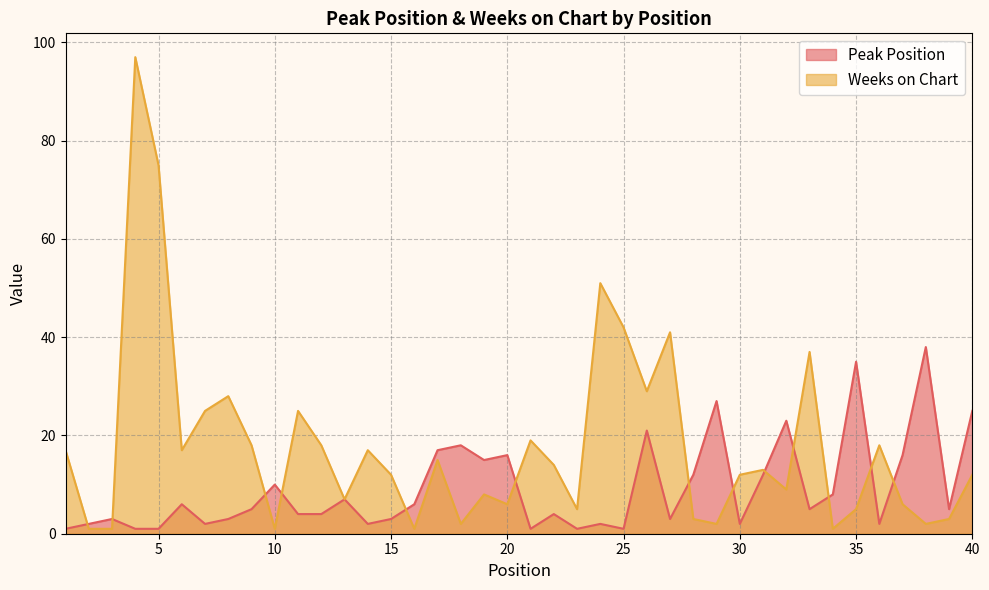

Which series has the largest total across all categories?

Weeks on Chart